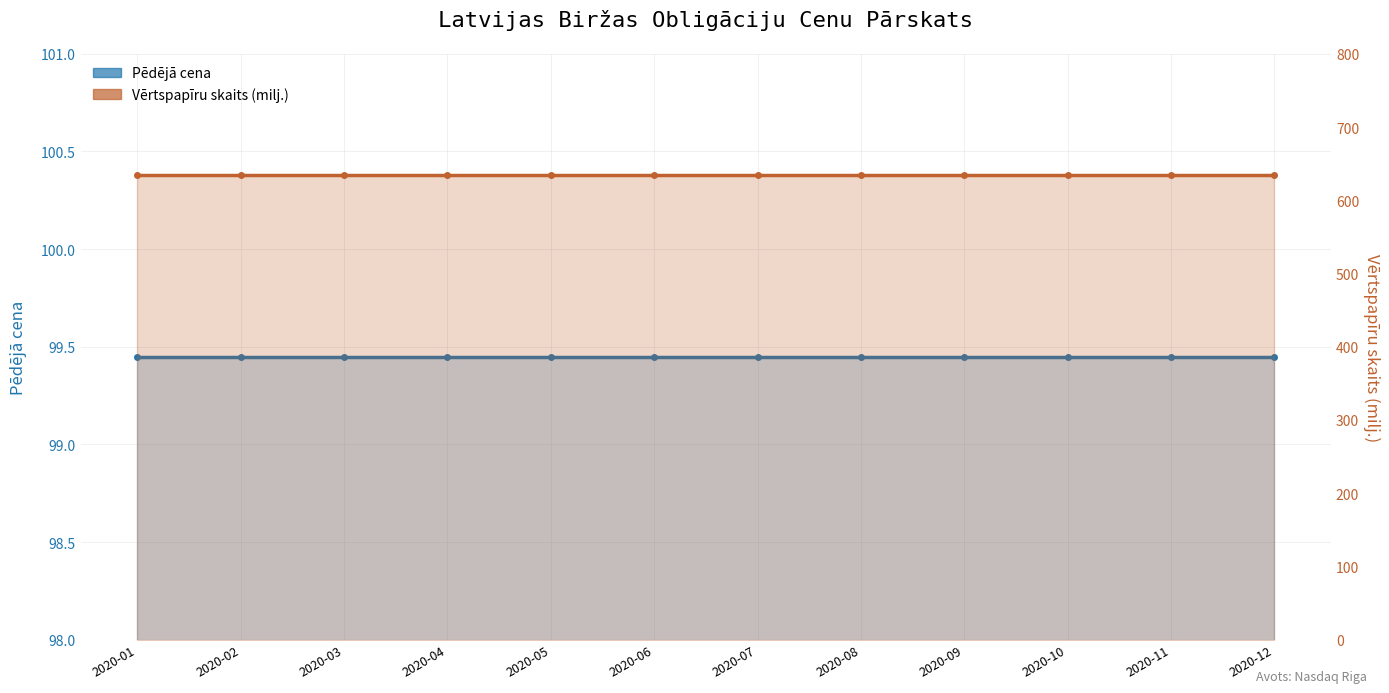

Reading left to right, extract all data points from this chart.

Pēdējā cena: 2020-01=99.4	2020-02=99.4	2020-03=99.4	2020-04=99.4	2020-05=99.4	2020-06=99.4	2020-07=99.4	2020-08=99.4	2020-09=99.4	2020-10=99.4	2020-11=99.4	2020-12=99.4
Vērtspapīru skaits (milj.): 2020-01=634.5	2020-02=634.5	2020-03=634.5	2020-04=634.5	2020-05=634.5	2020-06=634.5	2020-07=634.5	2020-08=634.5	2020-09=634.5	2020-10=634.5	2020-11=634.5	2020-12=634.5